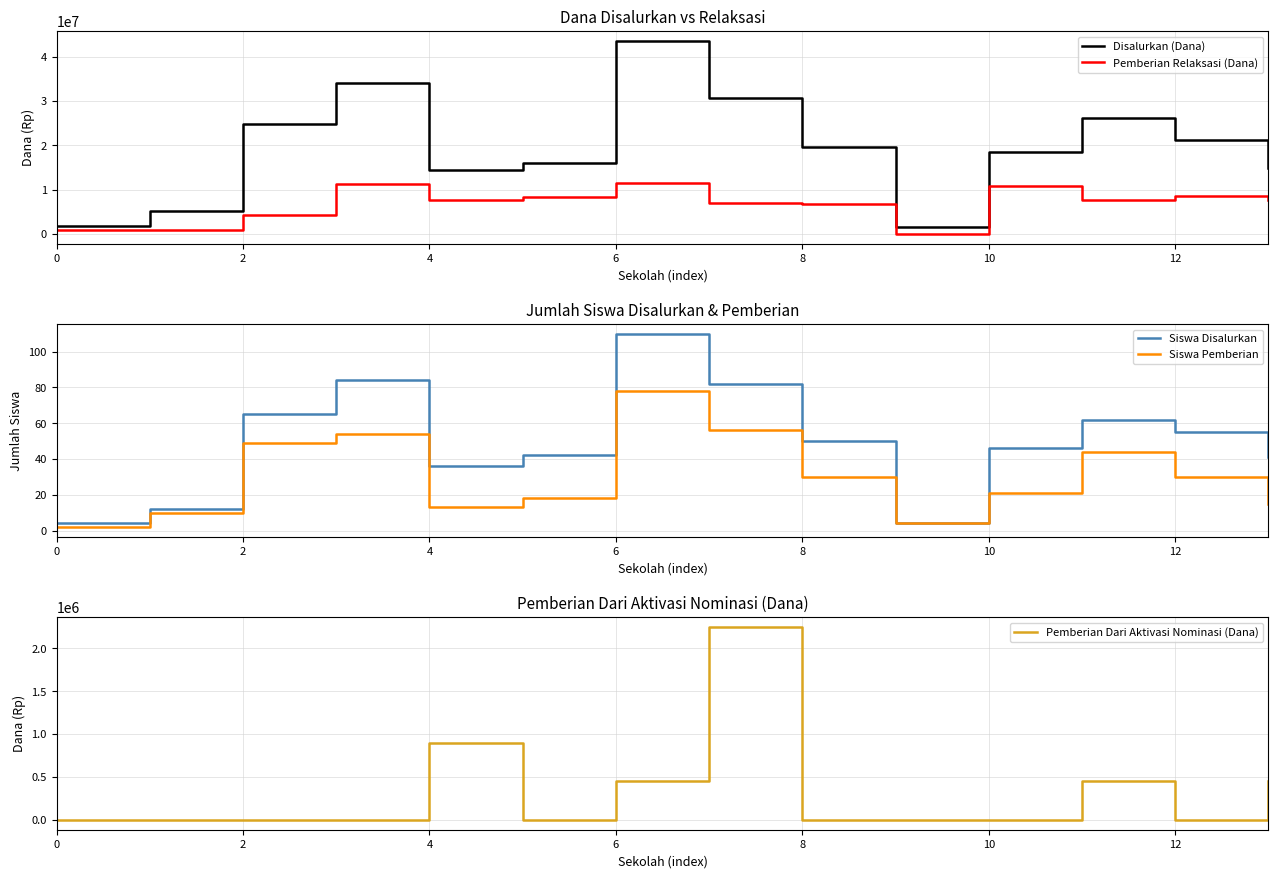

The value of Disalurkan (Dana) at 8 is 11512709. True or false?

False